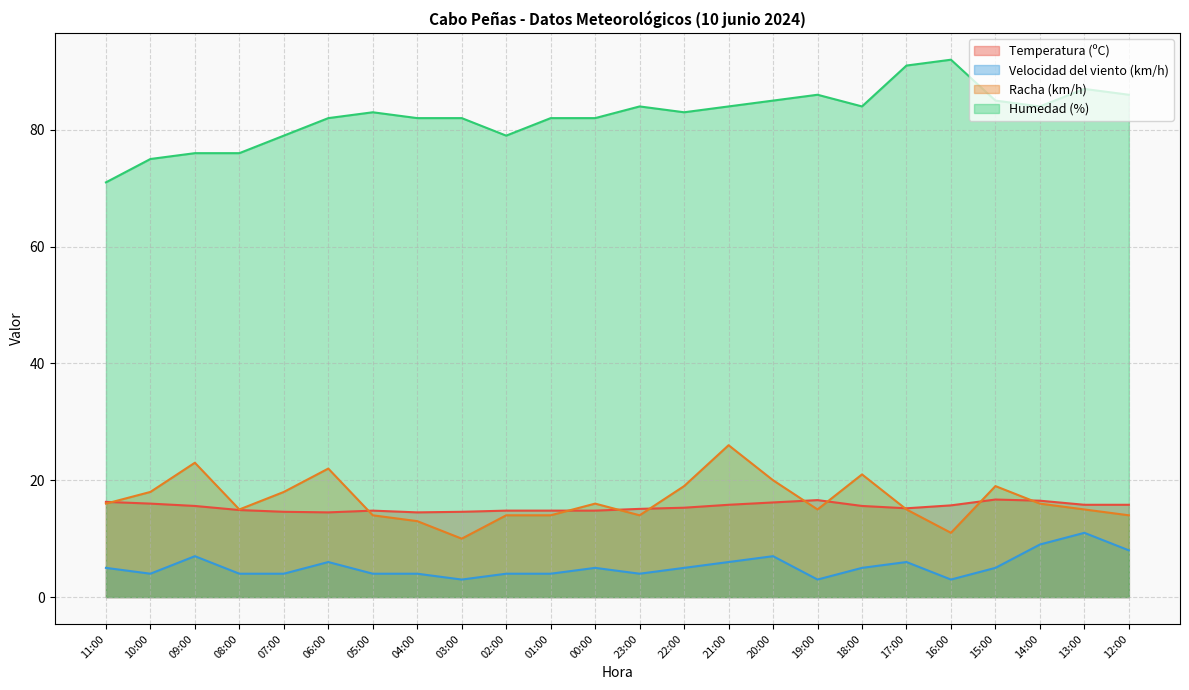

Which series has the largest total across all categories?

Humedad (%)